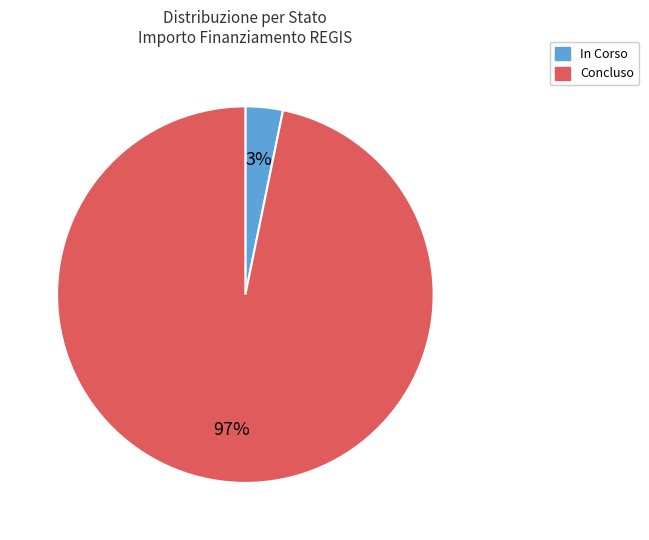

True or false: In Corso accounts for 10% of the total.

False